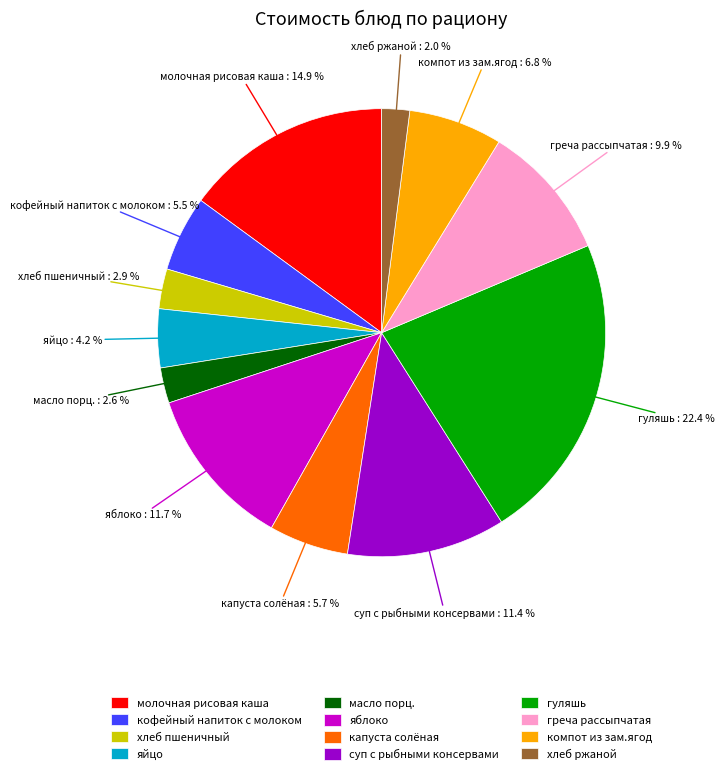

Is there any slice that represents more than half of the pie?

No